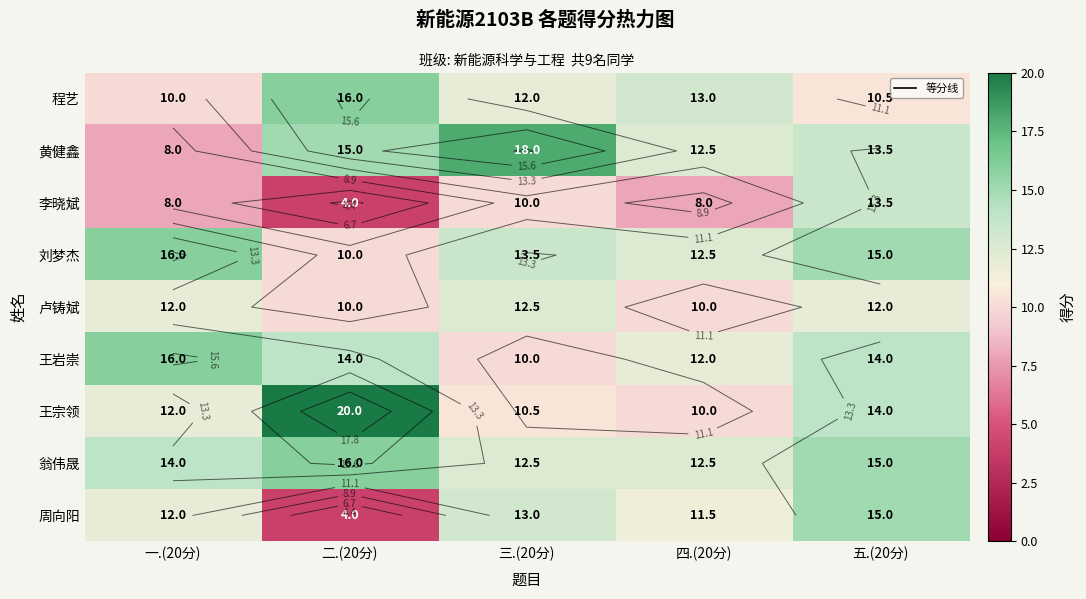

At which label does 周向阳 first exceed 12?

三.(20分)